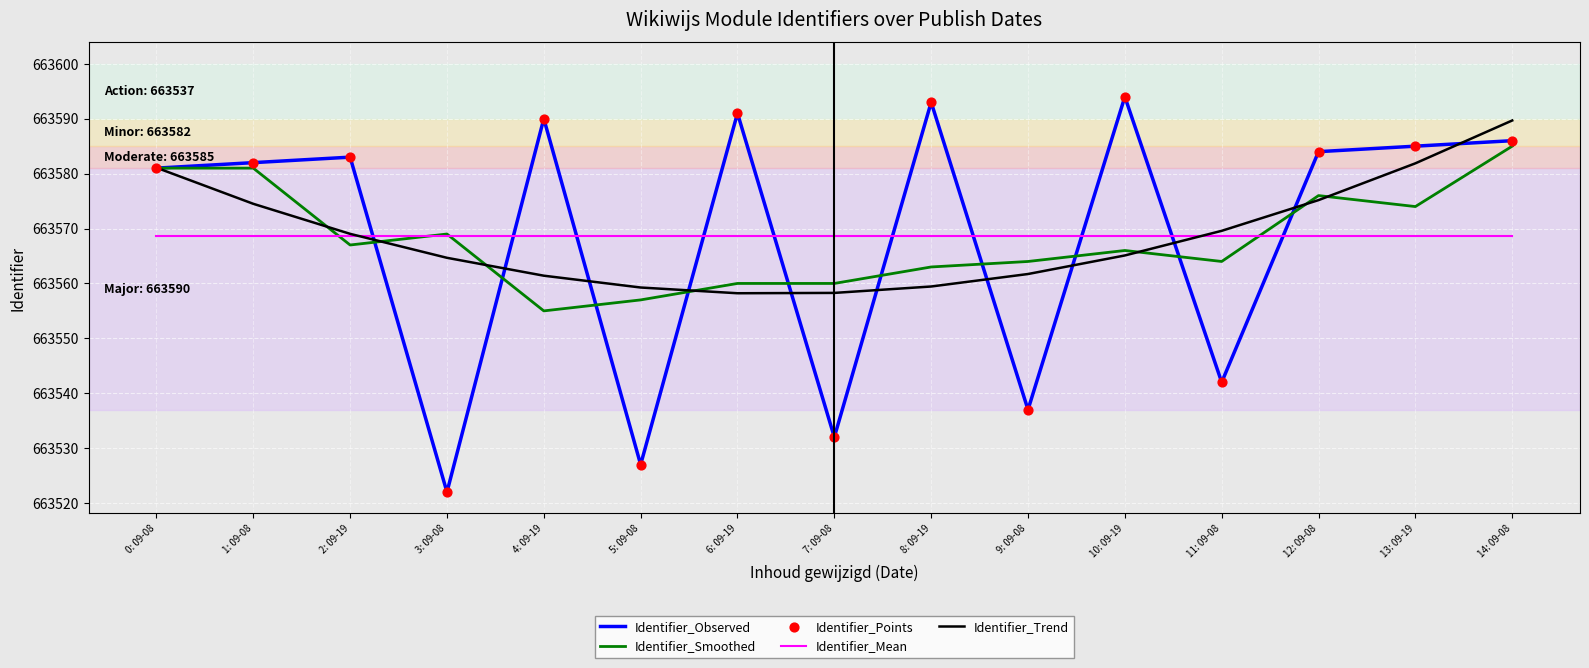

What is the spread (max minus min) of values at 7: 09-08?

36.6